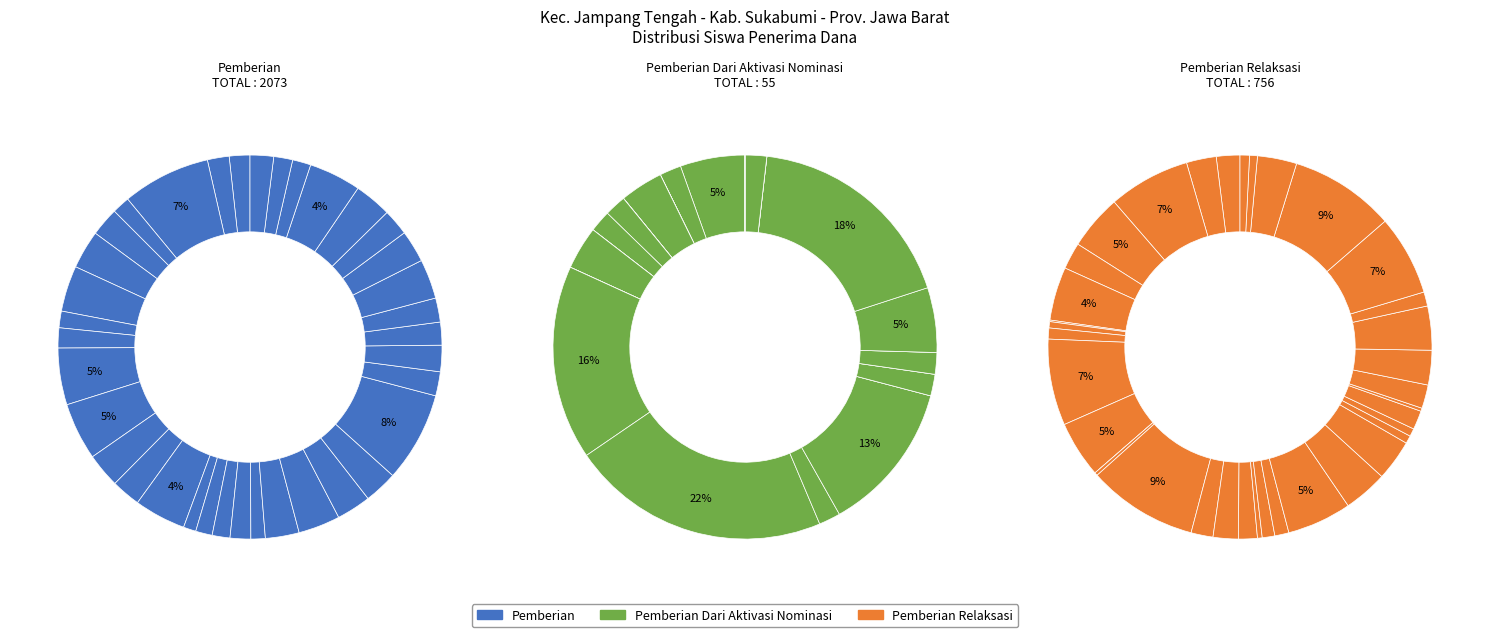

To the nearest percent, what is the difference between the largest and smallest slice percentages?

9%